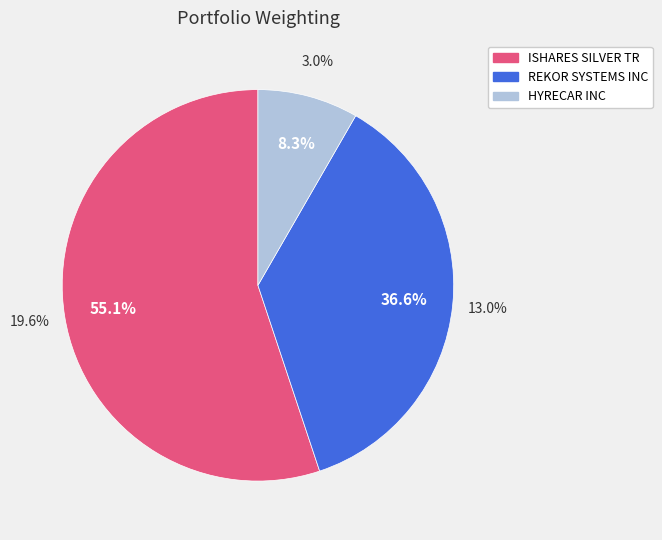

What is the change in value from ISHARES SILVER TR to REKOR SYSTEMS INC?

-6.6